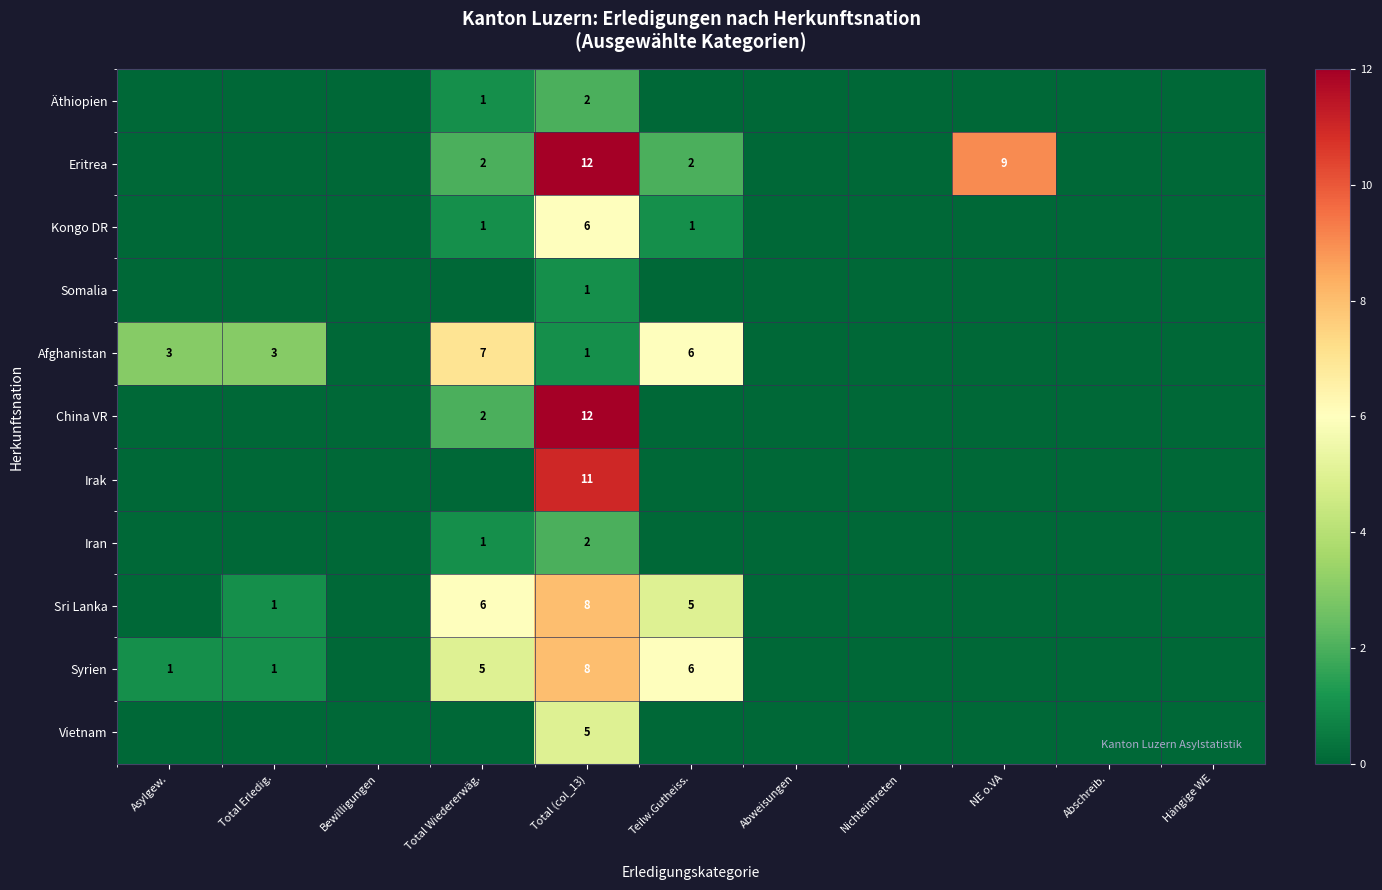

The Irak series shows 6 at Total (col_13). True or false?

False